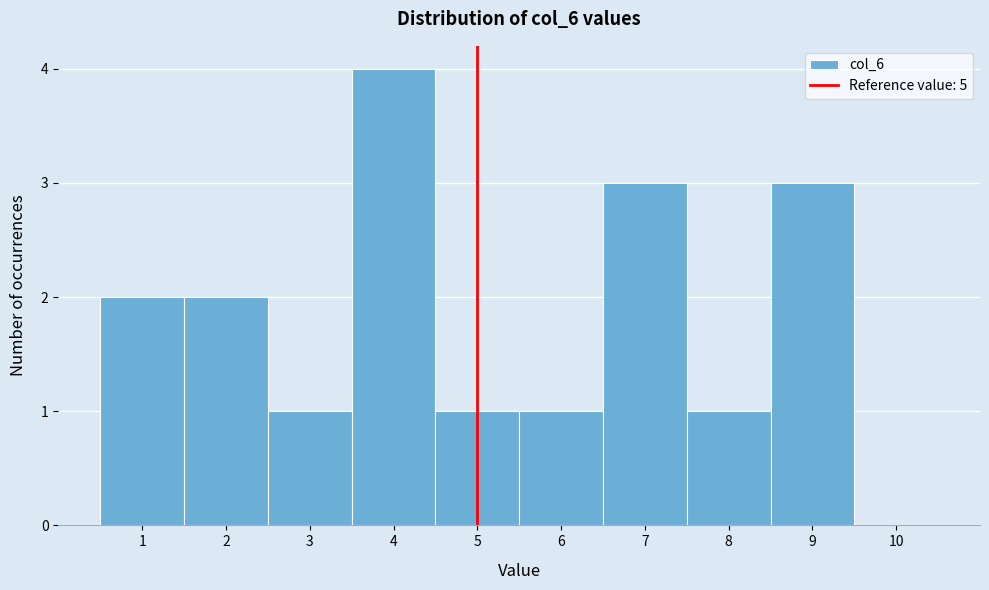

What is the height of the bar covering 7.5 to 8.5 on the x-axis? The values are not printed on the chart, so give them approximately, as read against the axis.

1